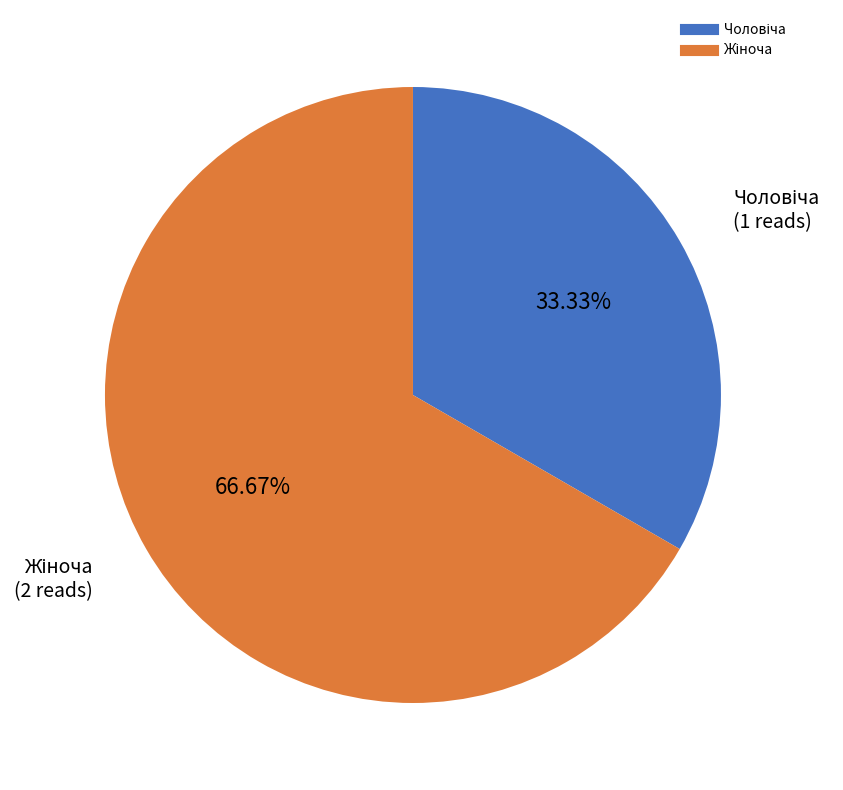

Is there any slice that represents more than half of the pie?

Yes